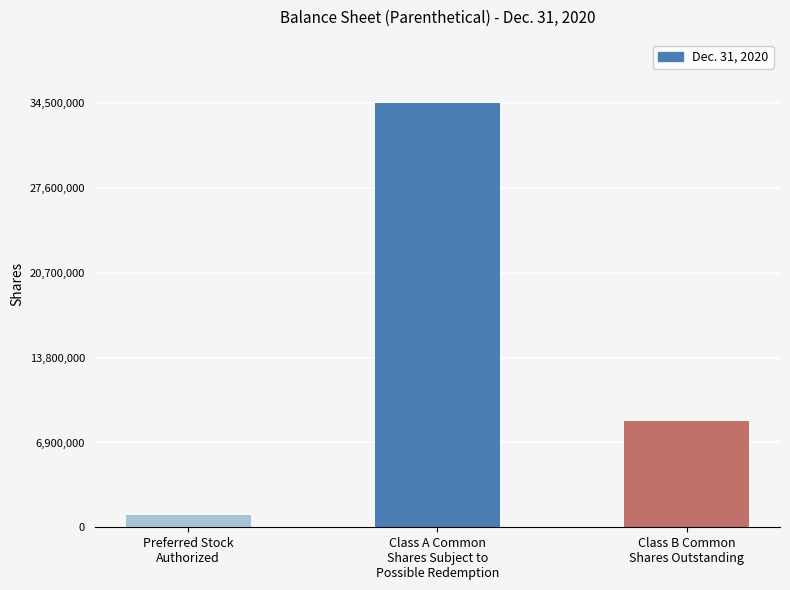

How many categories are shown in the chart?

3